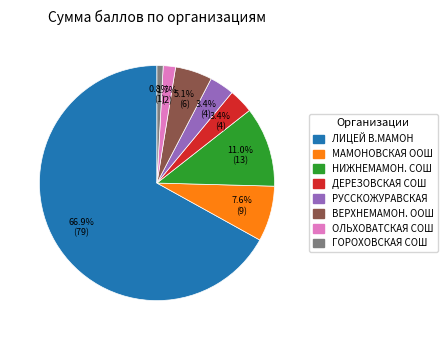

What is the total percentage of ГОРОХОВСКАЯ СОШ and ДЕРЕЗОВСКАЯ СОШ?

4.2%